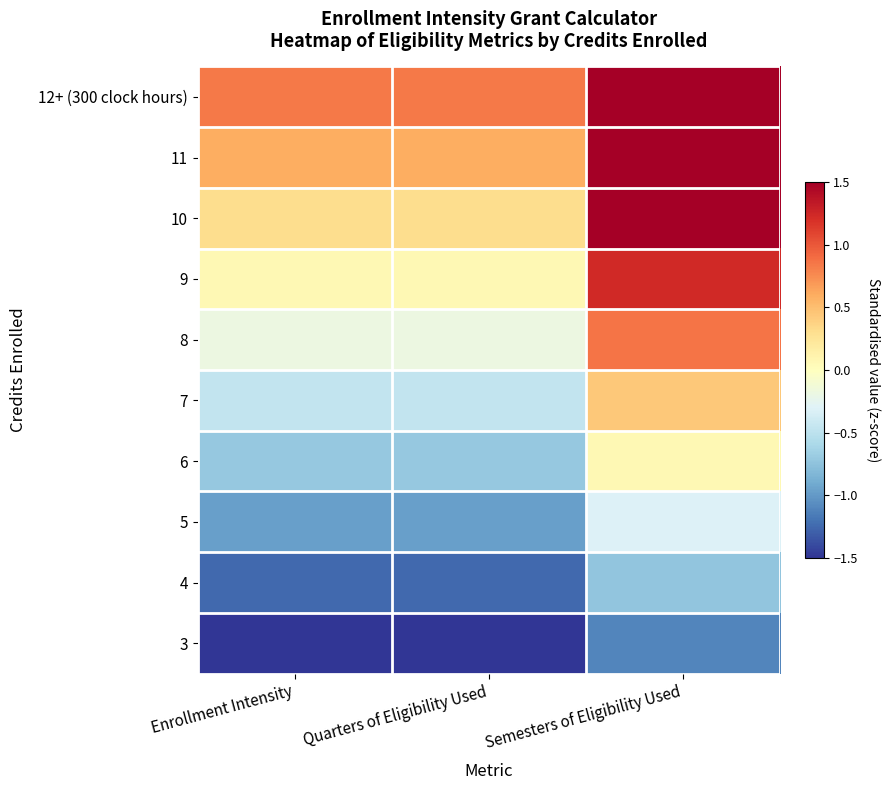

Which series has the largest total across all categories?

12+ (300 clock hours)